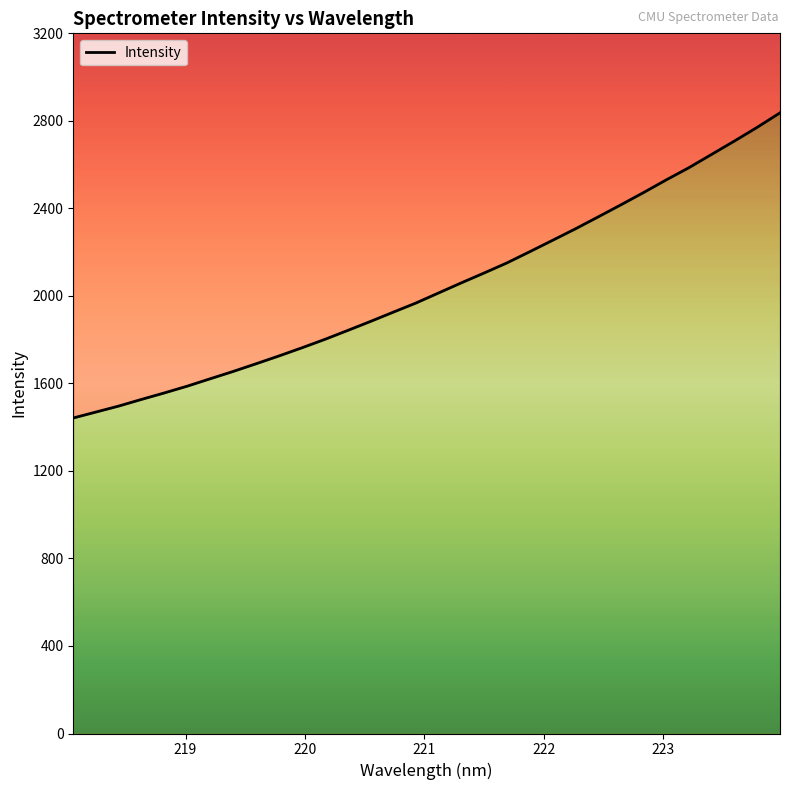

Reading right to left, what are all the values shown in this chart?

2836.6	2770.5	2707.8	2646.9	2586.0	2530.0	2471.8	2415.4	2360.2	2305.6	2253.2	2201.3	2150.2	2104.2	2059.1	2012.9	1966.6	1924.6	1882.2	1841.0	1800.3	1762.0	1725.1	1689.5	1654.5	1621.3	1587.7	1556.9	1527.3	1496.8	1469.4	1442.1